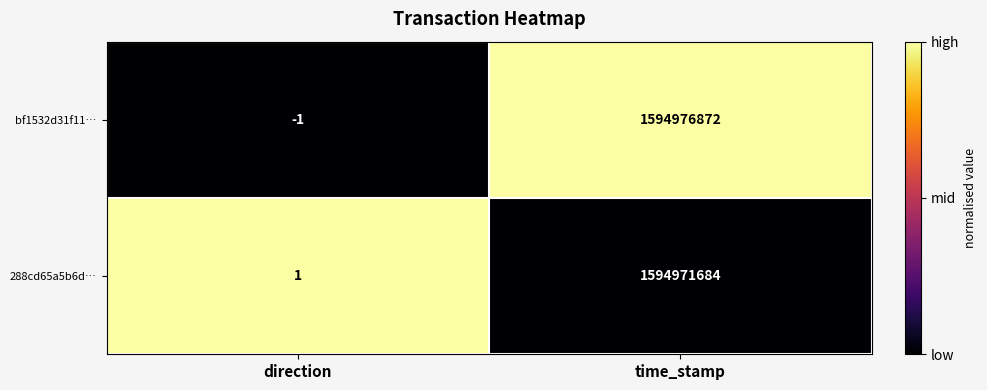

At which category is the sum across all series the highest?

time_stamp